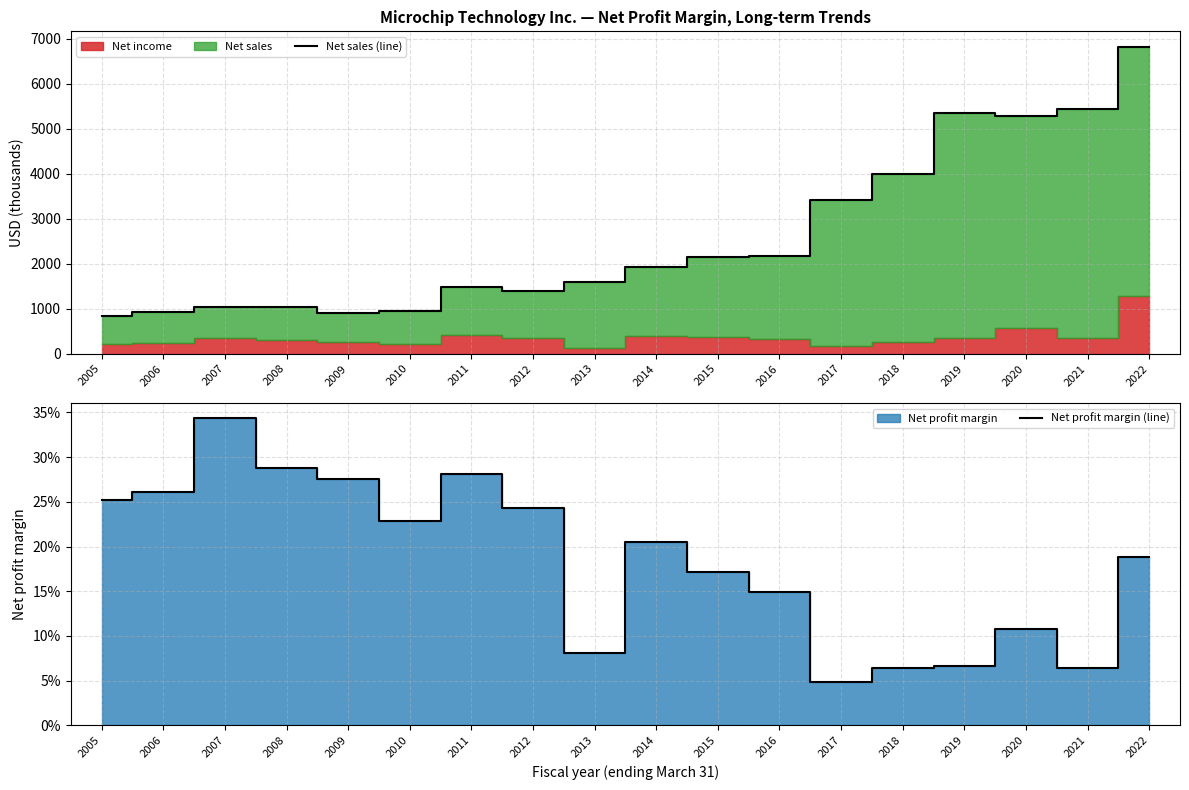

True or false: Net sales (line) has more than 0 interior local peaks.

True